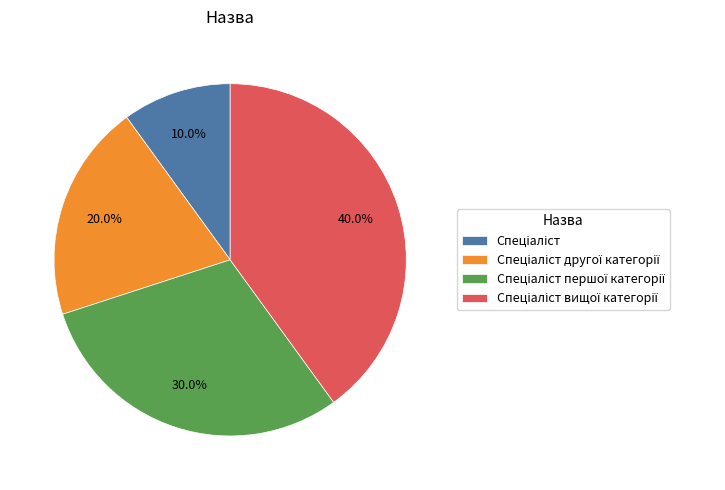

Is there any slice that represents more than half of the pie?

No